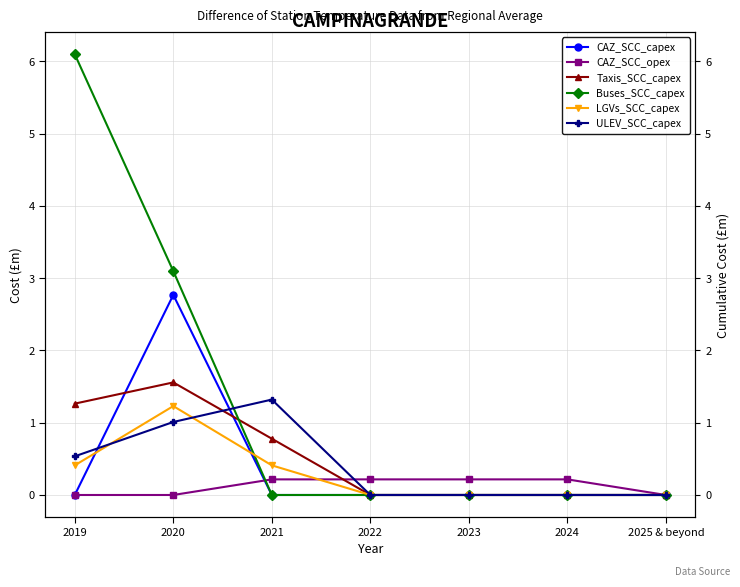

What is the difference between the second highest and second lowest values in the CAZ_SCC_opex series?

0.2